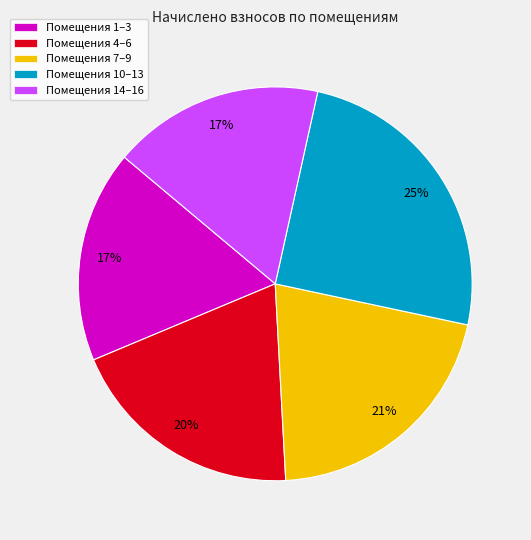

Which category has the biggest portion of the pie?

Помещения 10–13